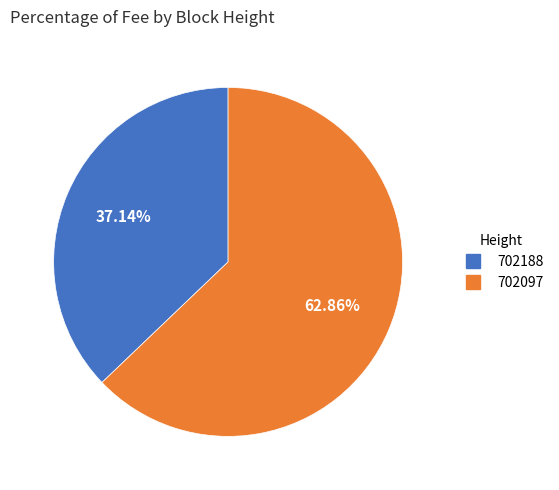

What percentage is the 702097 slice, to the nearest percent?

63%